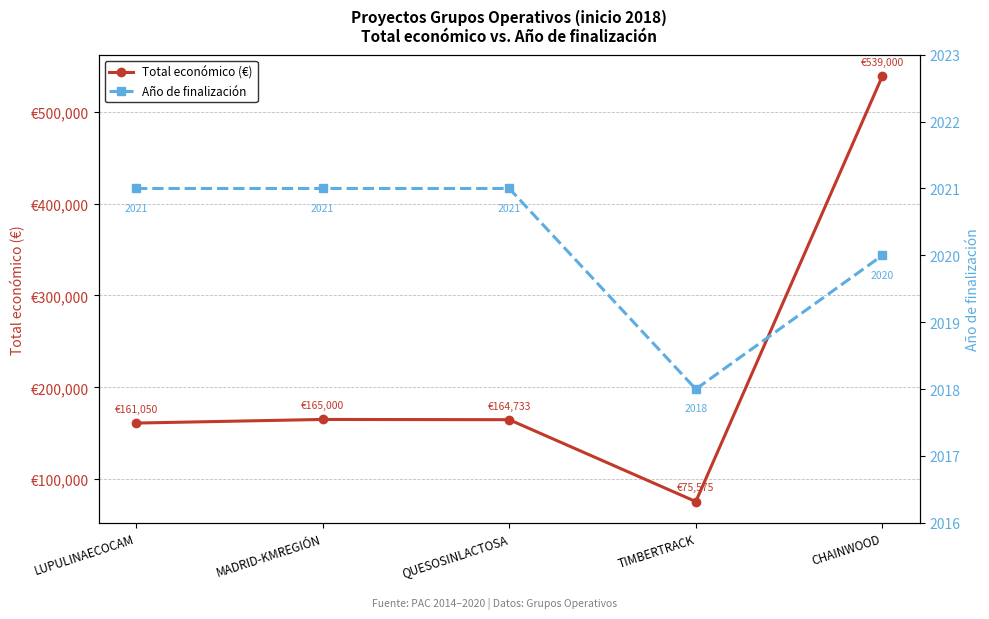

Which label corresponds to the largest value in the chart?

CHAINWOOD